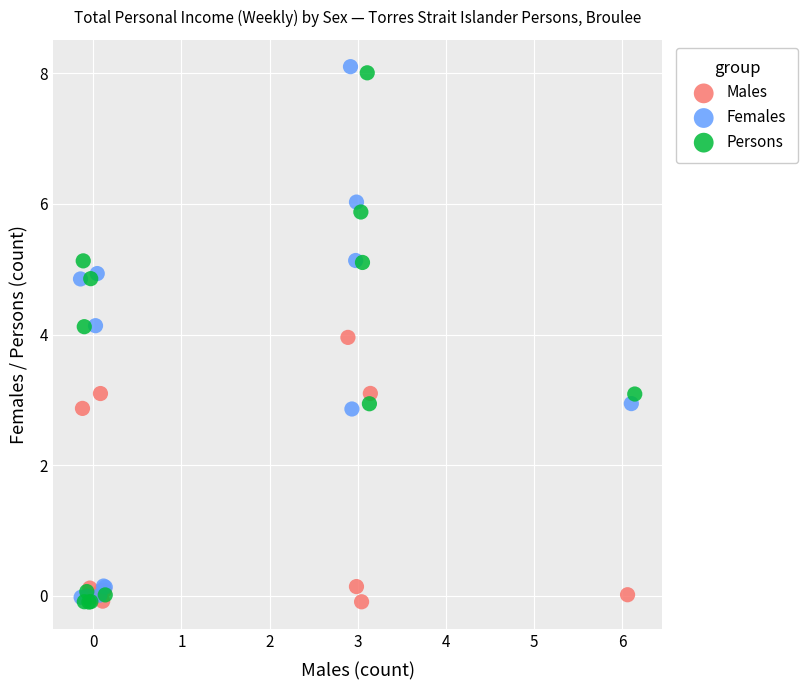

What are all the series names shown in the legend?

Males, Females, Persons